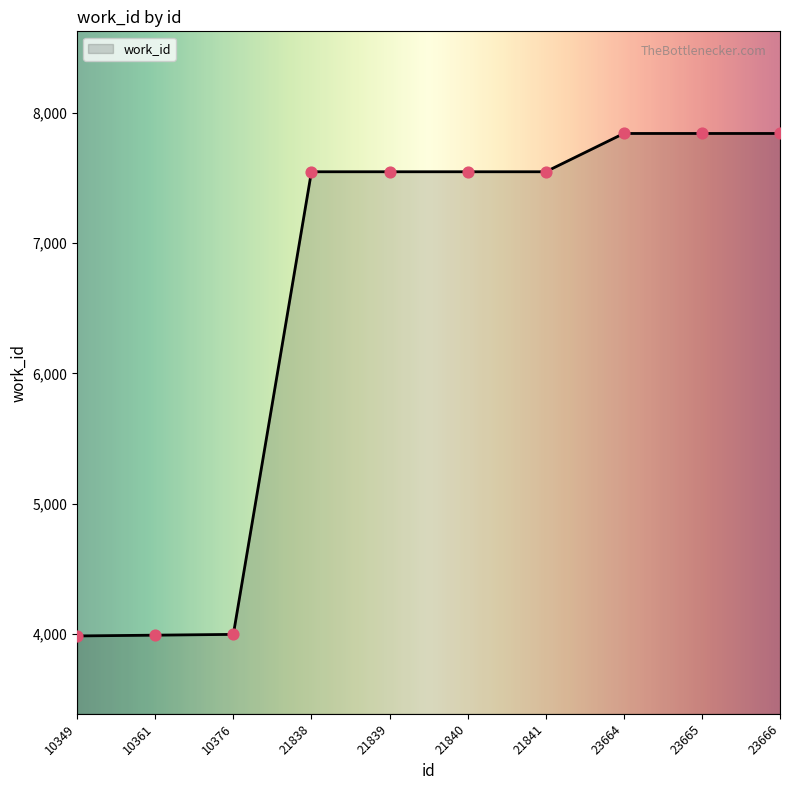

What is the change in value from 21838 to 23666?

+294